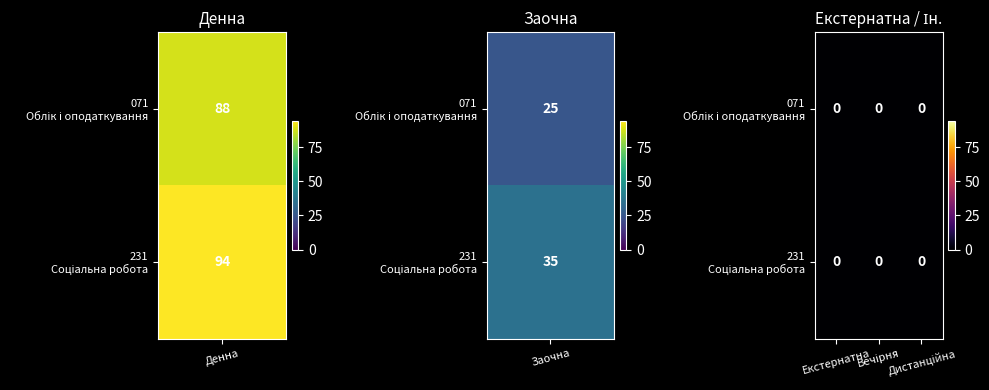

Reading left to right, transcribe all the data shown in this chart.

071: 88	25	0	0	0
231: 94	35	0	0	0